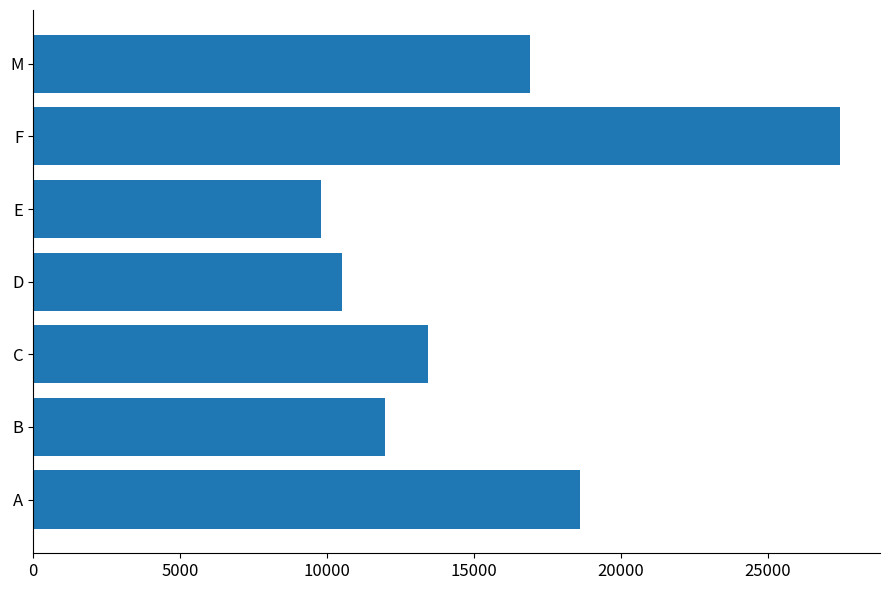

Does the chart contain any negative values?

No